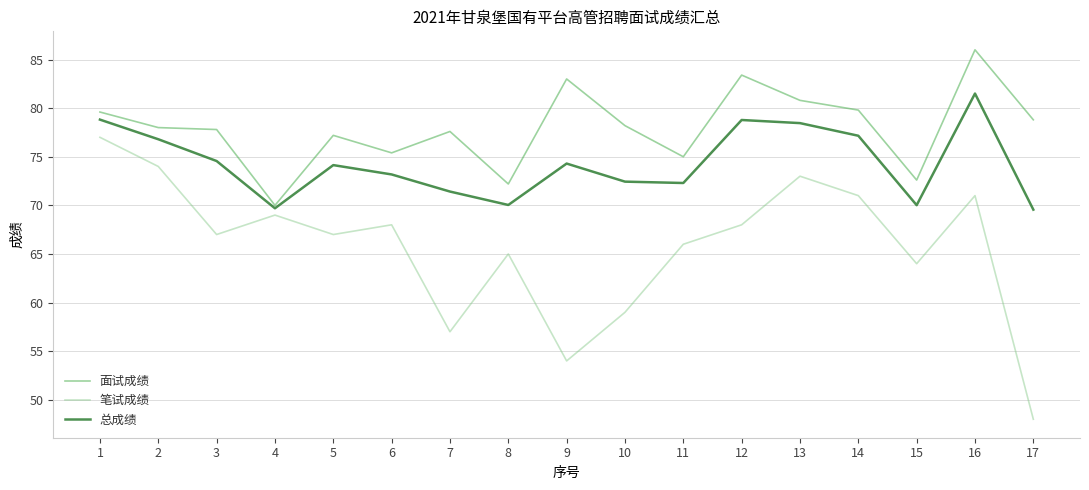

What is the difference between the highest and lowest values at 3?

10.8